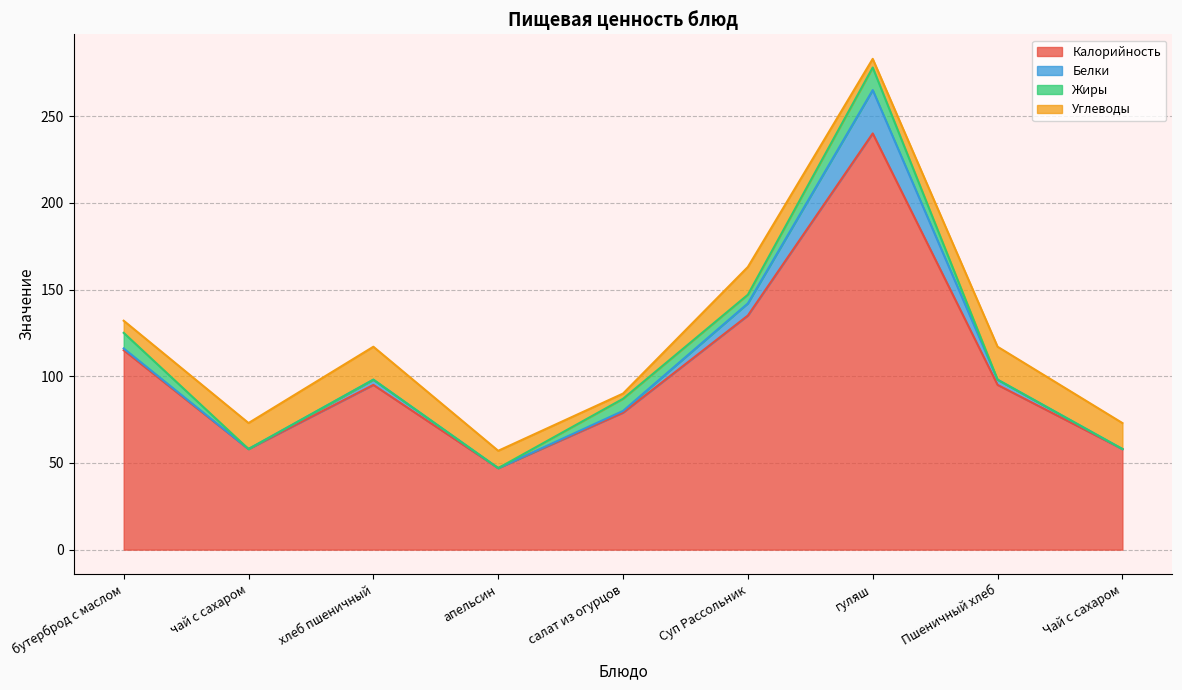

Between чай с сахаром and Пшеничный хлеб, which is larger?

Пшеничный хлеб